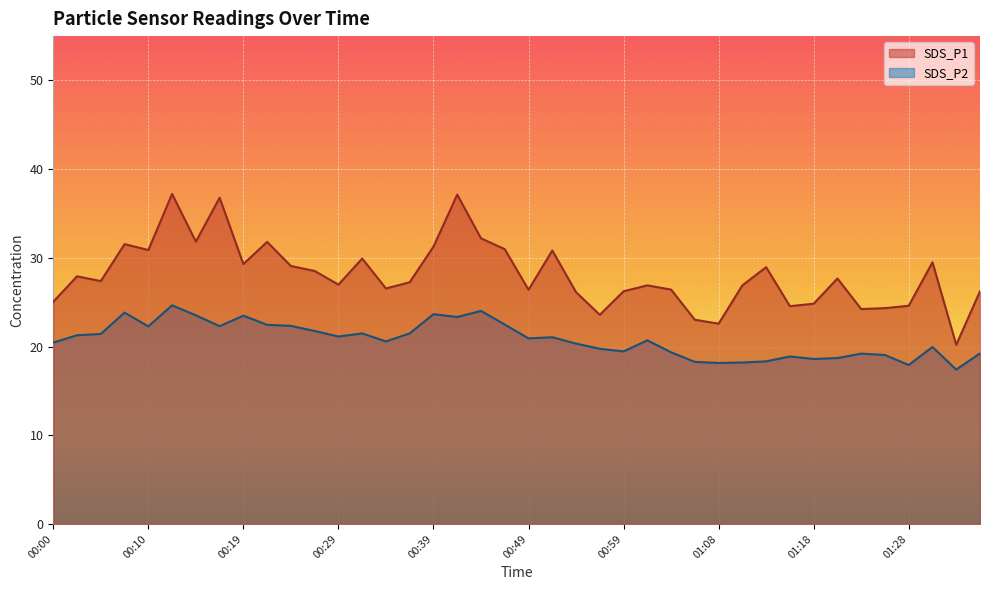

Which series has the largest total across all categories?

SDS_P1